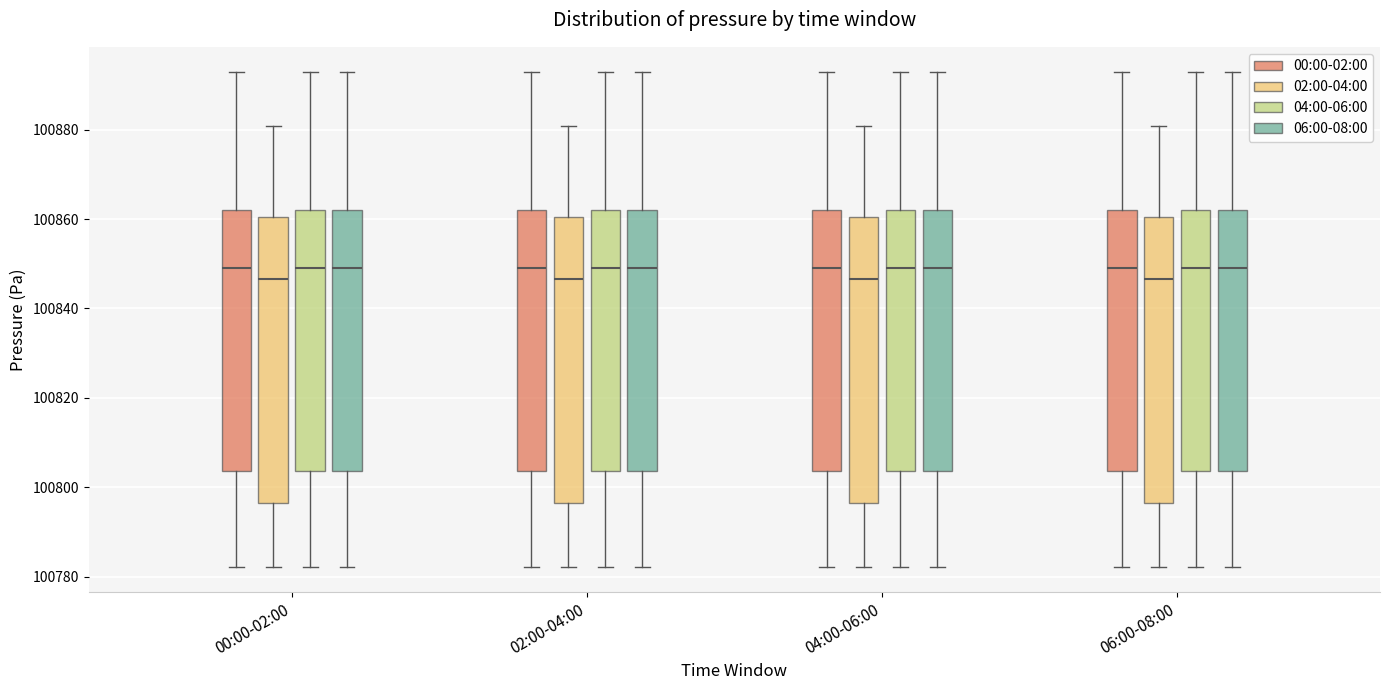

Reading left to right, transcribe this box plot: for each box, give where its median line is, the range the box spans, and where its two whiskers end, as read against the y-axis. The values are not printed on the chart, so give them approximately, as read against the axis.

00:00-02:00 (00:00-02:00): median 100850, box 100804 to 100862, whiskers 100782 to 100894
00:00-02:00 (02:00-04:00): median 100846, box 100796 to 100860, whiskers 100782 to 100880
00:00-02:00 (04:00-06:00): median 100850, box 100804 to 100862, whiskers 100782 to 100894
00:00-02:00 (06:00-08:00): median 100850, box 100804 to 100862, whiskers 100782 to 100894
02:00-04:00 (00:00-02:00): median 100850, box 100804 to 100862, whiskers 100782 to 100894
02:00-04:00 (02:00-04:00): median 100846, box 100796 to 100860, whiskers 100782 to 100880
02:00-04:00 (04:00-06:00): median 100850, box 100804 to 100862, whiskers 100782 to 100894
02:00-04:00 (06:00-08:00): median 100850, box 100804 to 100862, whiskers 100782 to 100894
04:00-06:00 (00:00-02:00): median 100850, box 100804 to 100862, whiskers 100782 to 100894
04:00-06:00 (02:00-04:00): median 100846, box 100796 to 100860, whiskers 100782 to 100880
04:00-06:00 (04:00-06:00): median 100850, box 100804 to 100862, whiskers 100782 to 100894
04:00-06:00 (06:00-08:00): median 100850, box 100804 to 100862, whiskers 100782 to 100894
06:00-08:00 (00:00-02:00): median 100850, box 100804 to 100862, whiskers 100782 to 100894
06:00-08:00 (02:00-04:00): median 100846, box 100796 to 100860, whiskers 100782 to 100880
06:00-08:00 (04:00-06:00): median 100850, box 100804 to 100862, whiskers 100782 to 100894
06:00-08:00 (06:00-08:00): median 100850, box 100804 to 100862, whiskers 100782 to 100894